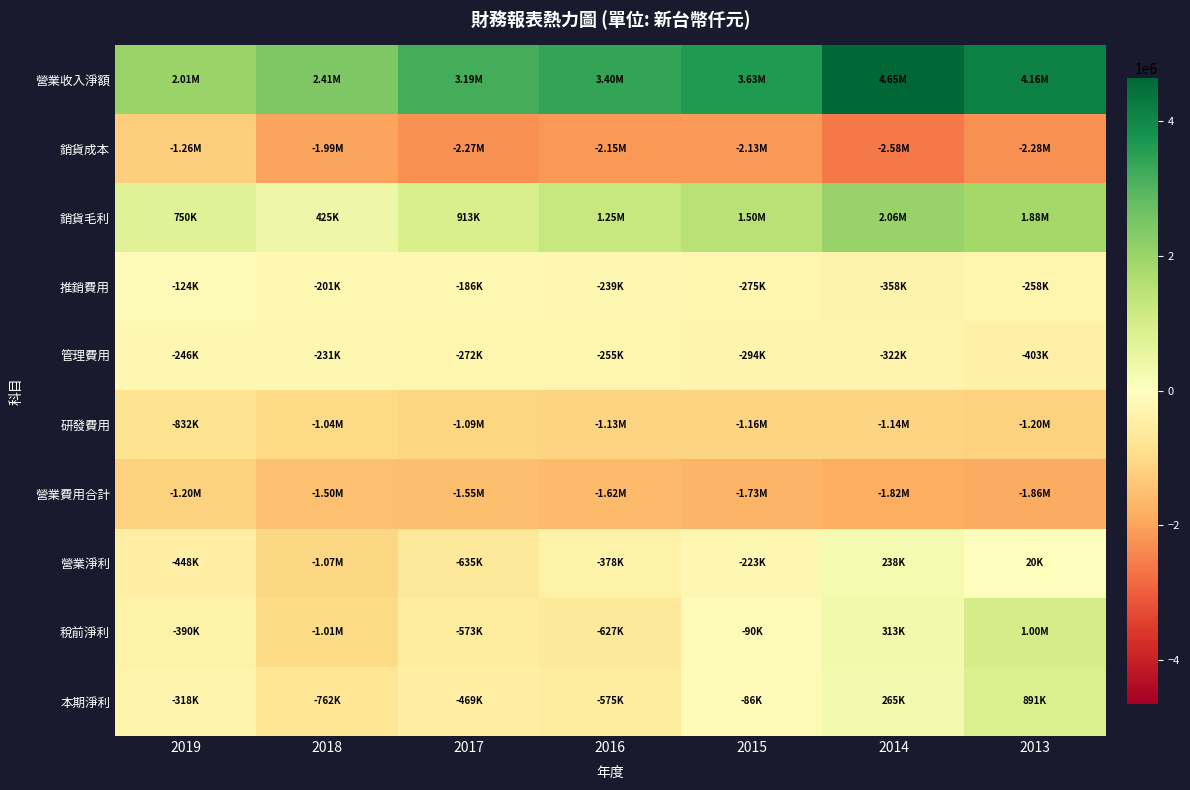

Which has a higher value, 2017 or 2015?

2015